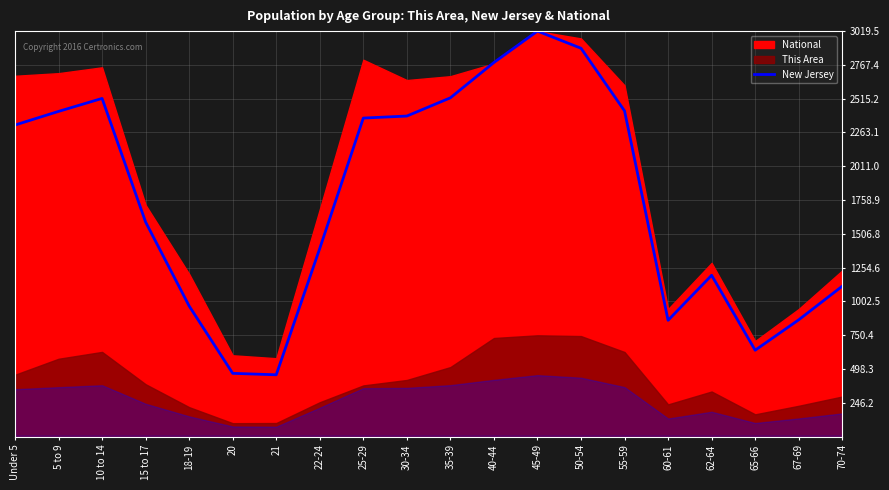

True or false: the data has more than 2 interior local peaks.

True